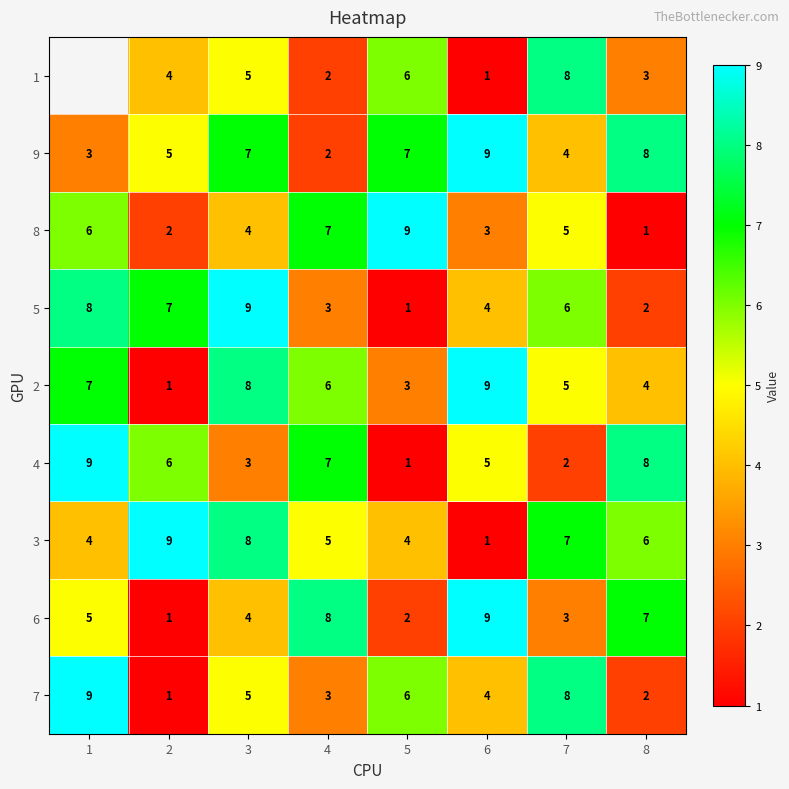

What is the difference between the maximum and minimum values in the 6 series?

8